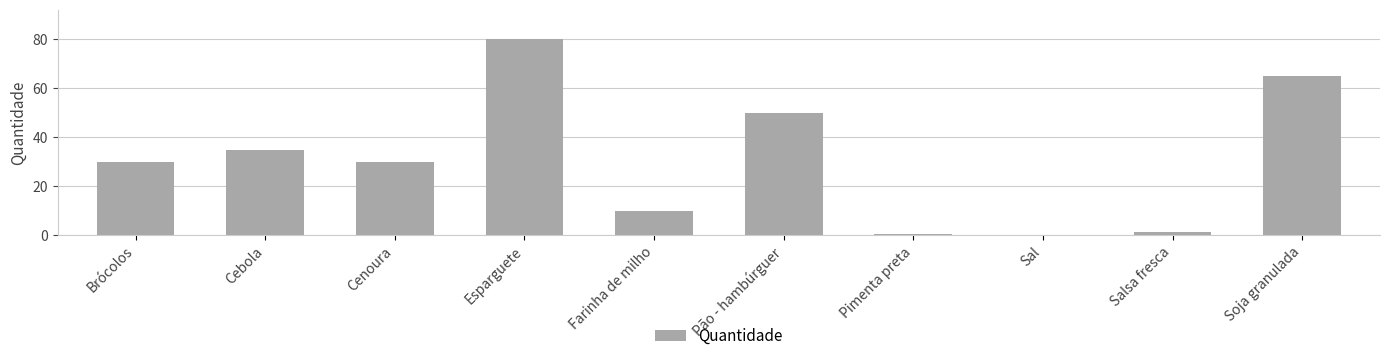

What is the greatest value displayed?

80.0